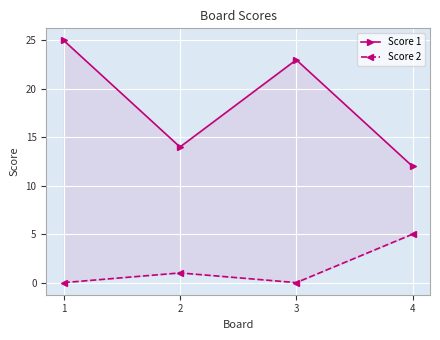

Reading right to left, extract all data points from this chart.

Score 1: 12	23	14	25
Score 2: 5	0	1	0